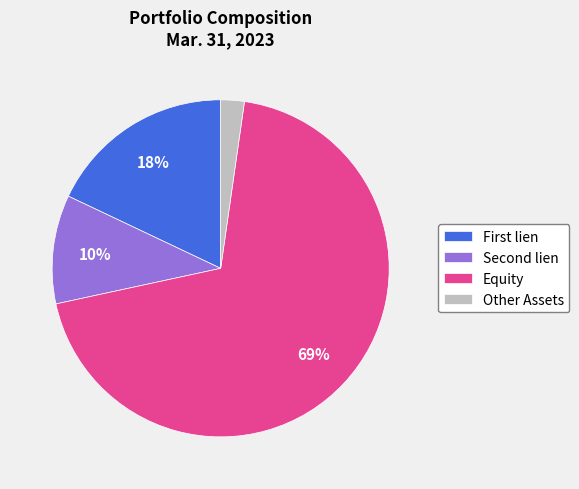

Is the sum of Equity and Other Assets greater than half?

Yes